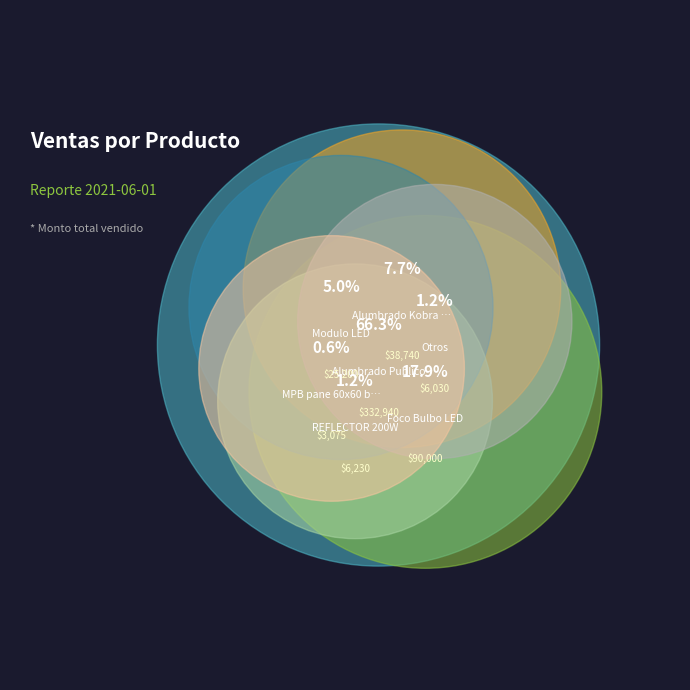

The Foco Bulbo LED slice represents 8% of the pie. True or false?

False